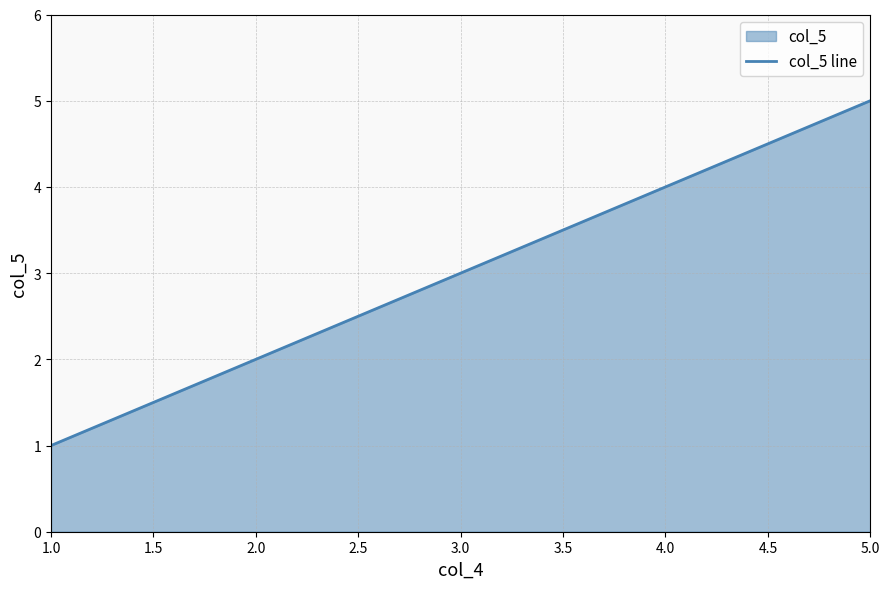

The value at 1.0 is 2. True or false?

False